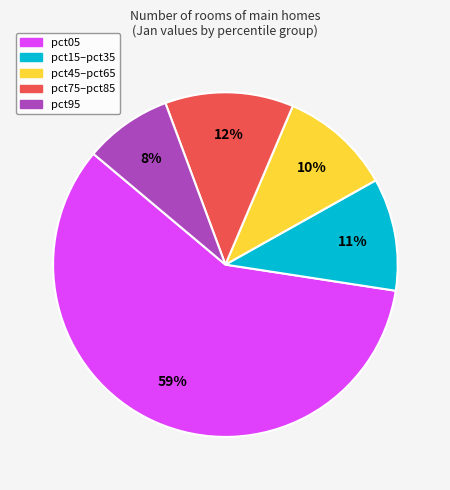

Which category has the smallest portion of the pie?

pct95